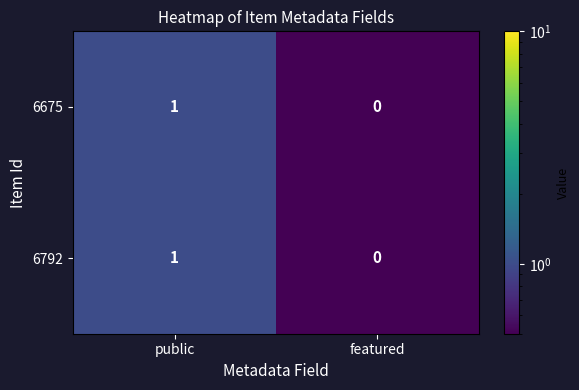

Reading right to left, extract all data points from this chart.

6675: 0	1
6792: 0	1